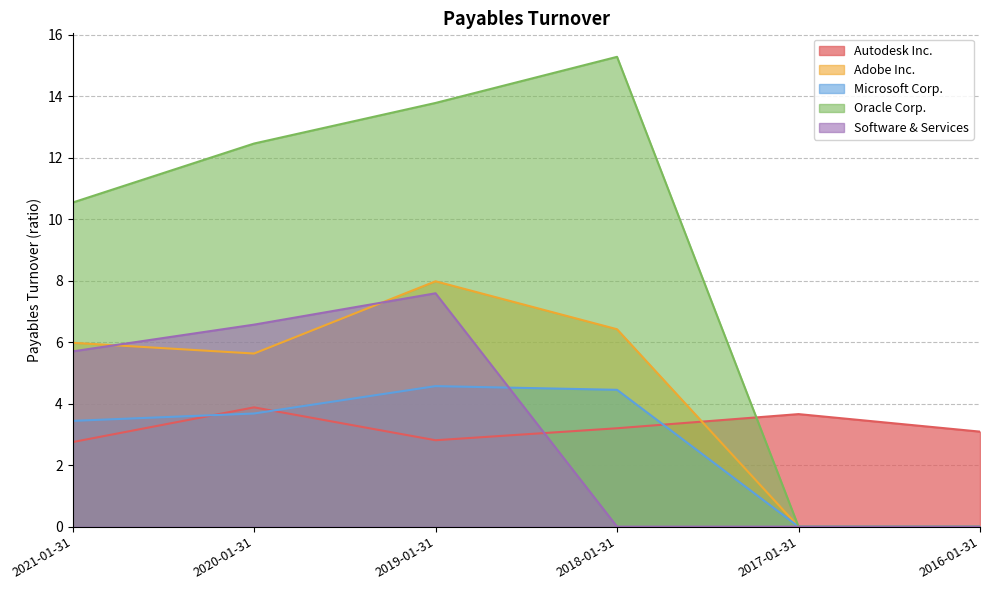

How many distinct data groups are displayed?

5